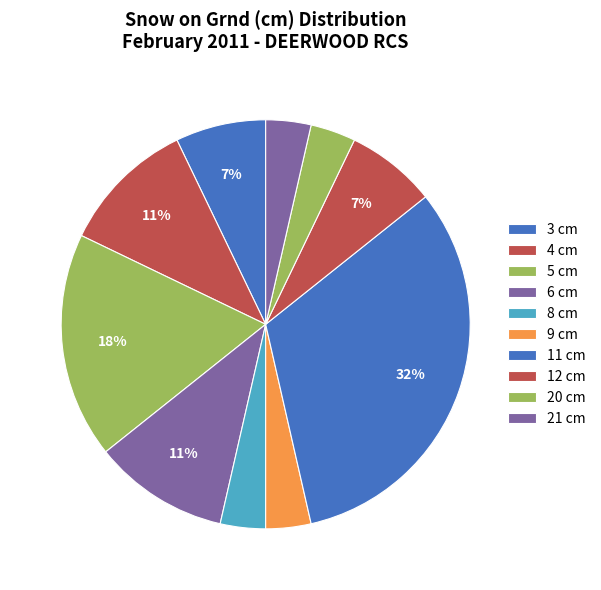

Count the number of slices in the pie.

10